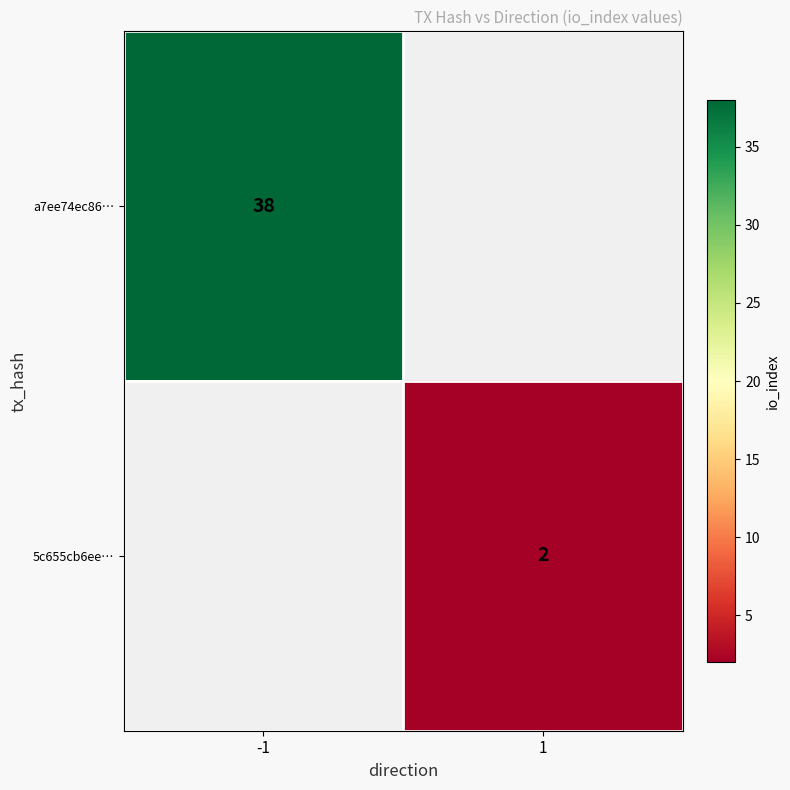

Is the value of 5c655cb6ee… at 1 greater than the value of a7ee74ec86… at -1?

No